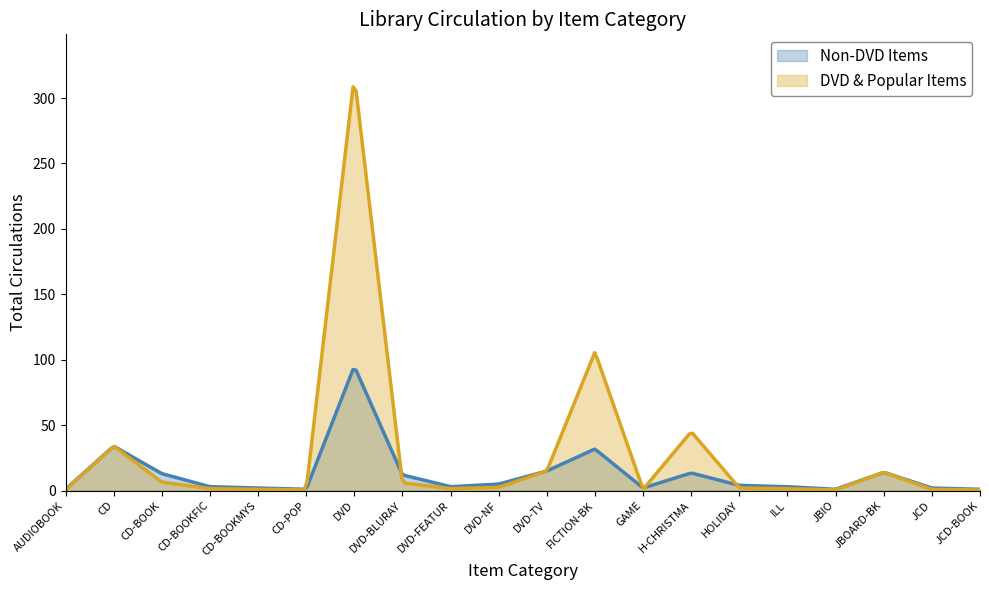

Which has a higher value, H-CHRISTMA or JBIO?

H-CHRISTMA